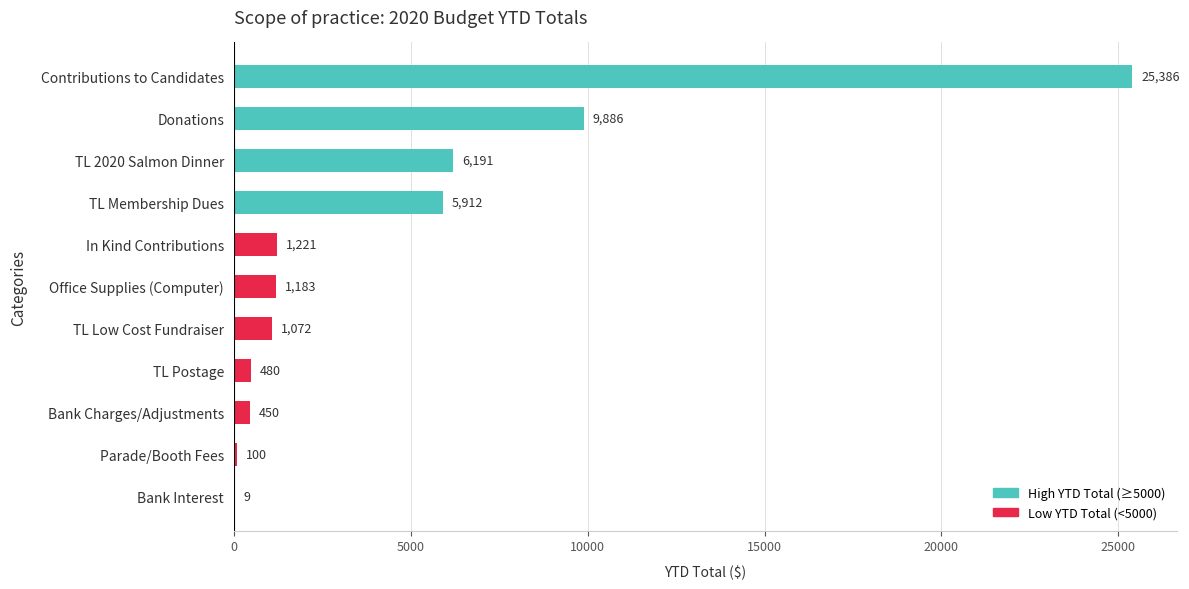

Which has a higher value, TL Membership Dues or Contributions to Candidates?

Contributions to Candidates